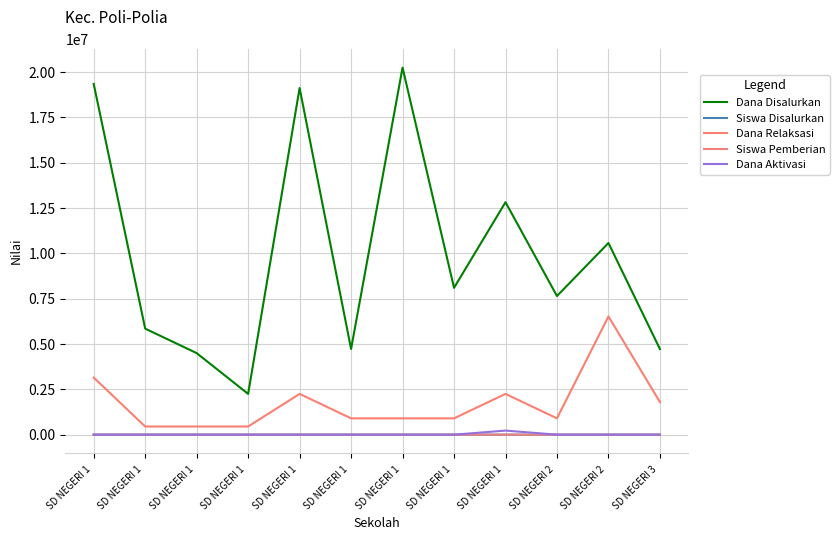

What is the label of the 8th point from the right?

SD NEGERI 1 